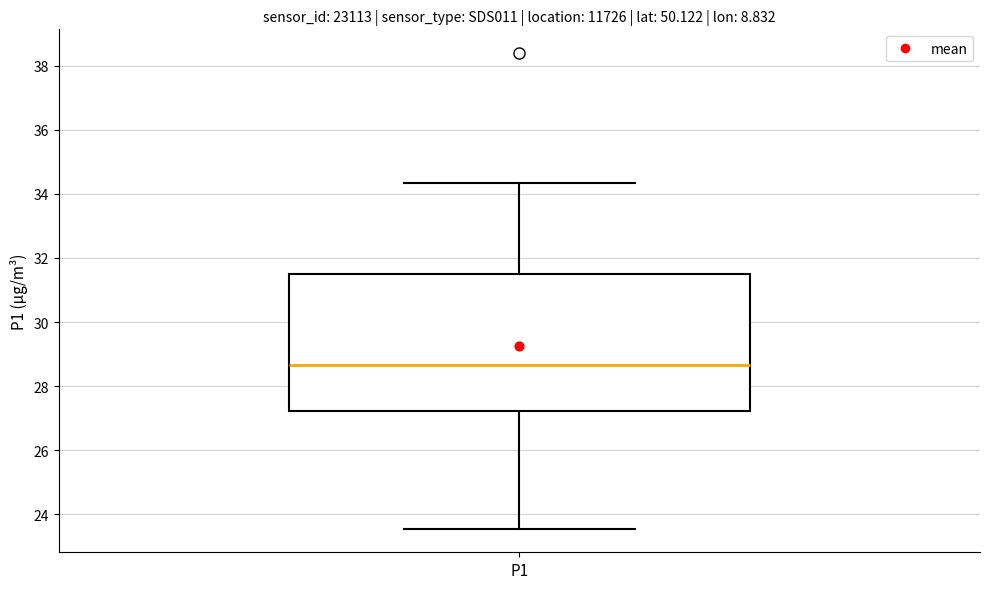

Where does the upper whisker of the box for P1 end on the y-axis? The values are not printed on the chart, so give them approximately, as read against the axis.

34.4